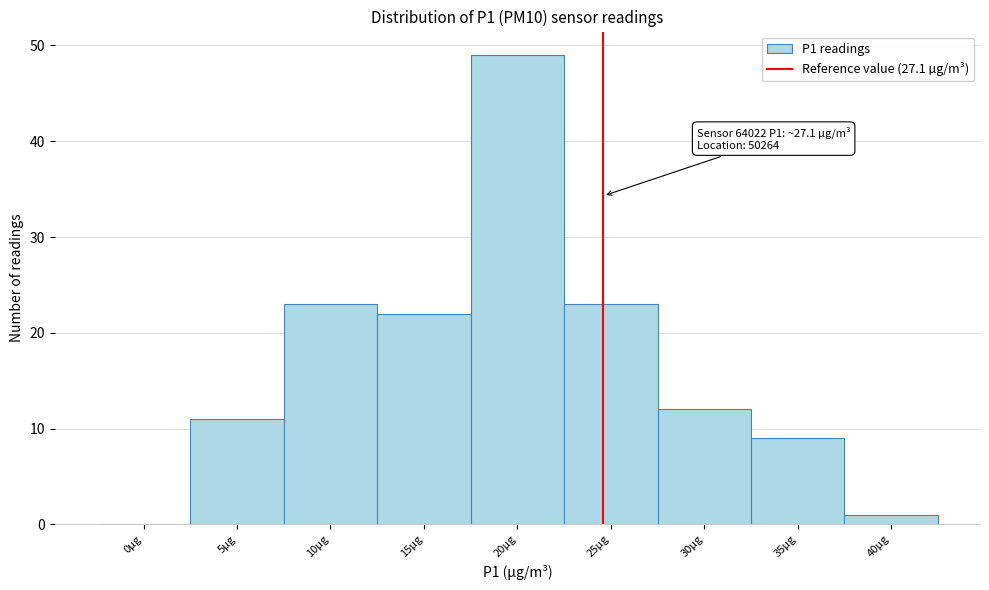

Reading left to right, transcribe all the data shown in this chart.

0µg=0	5µg=11	10µg=23	15µg=22	20µg=49	25µg=23	30µg=12	35µg=9	40µg=1